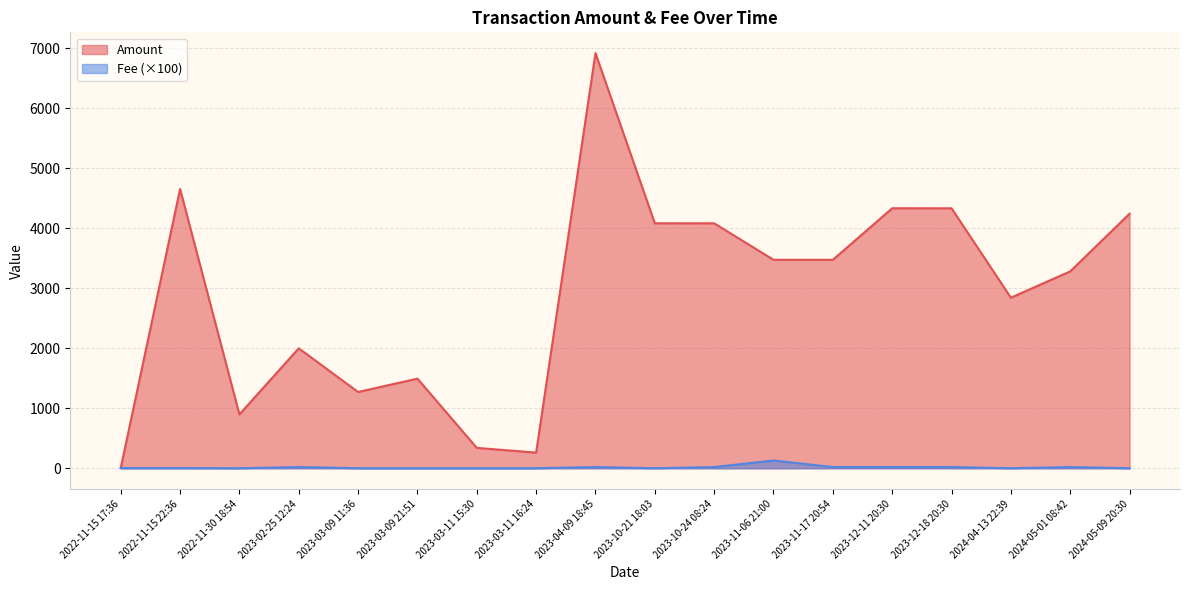

The value of Amount at 2023-03-09 21:51 is 1494.3. True or false?

True